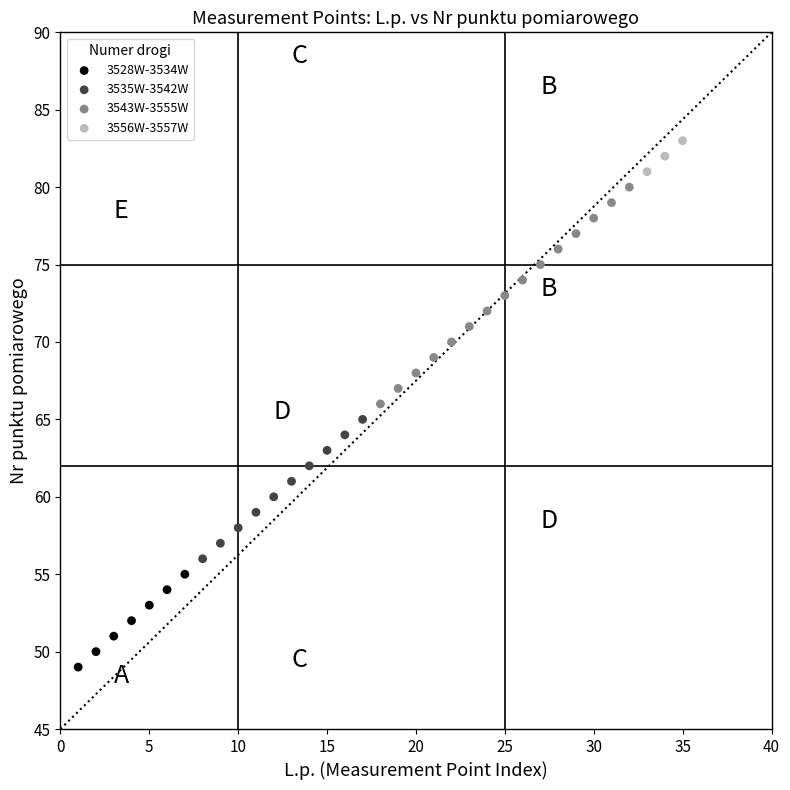

What are all the series names shown in the legend?

3528W-3534W, 3535W-3542W, 3543W-3555W, 3556W-3557W